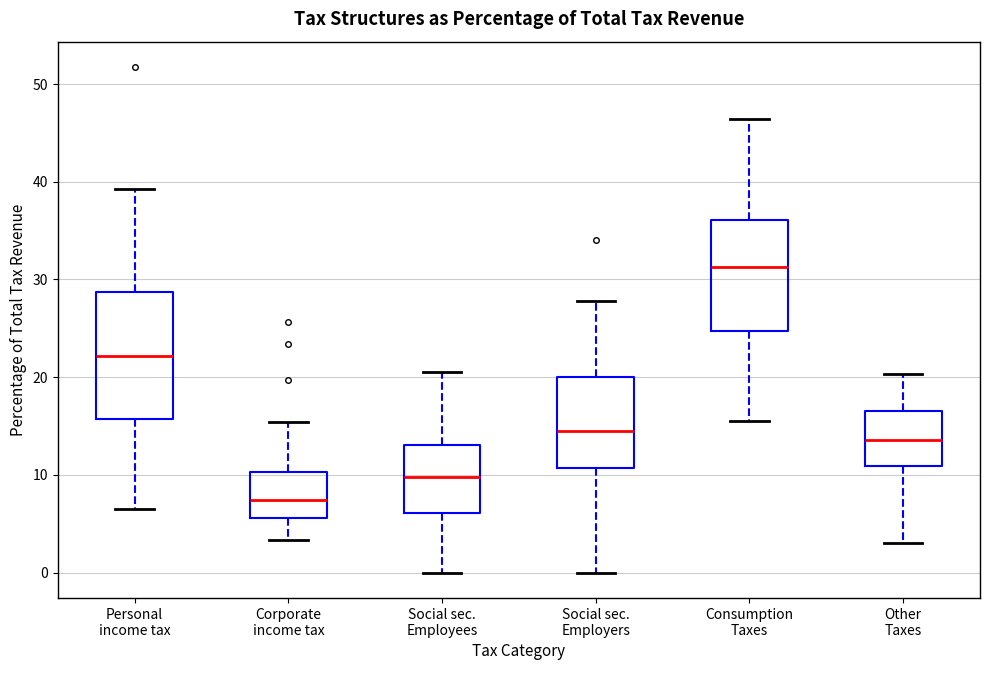

Comparing the boxes themselves (not the whiskers), which one is the tallest?

Personal income tax